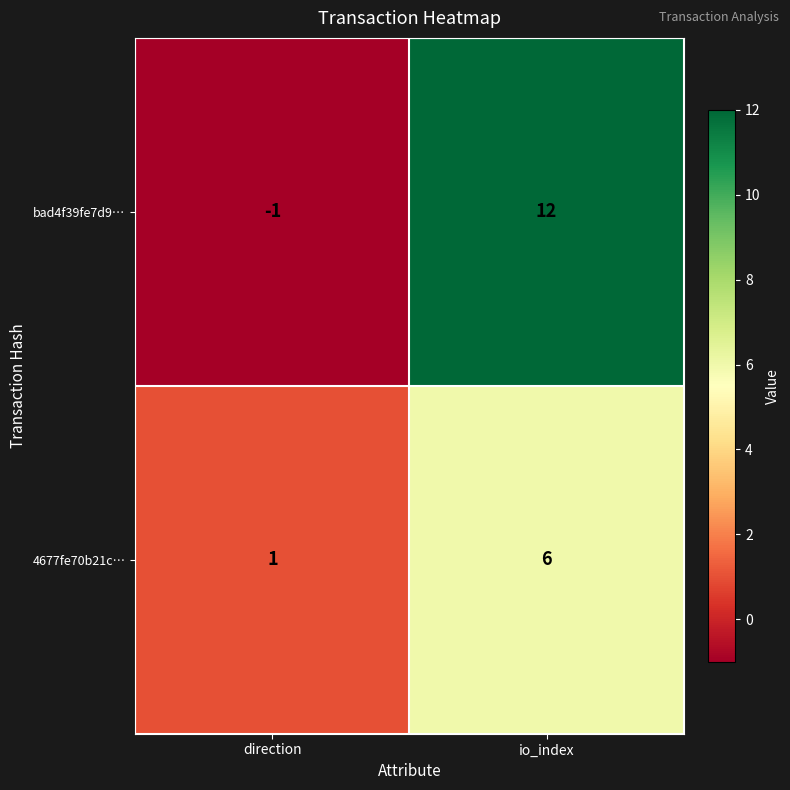

Which label corresponds to the smallest value in the chart?

direction